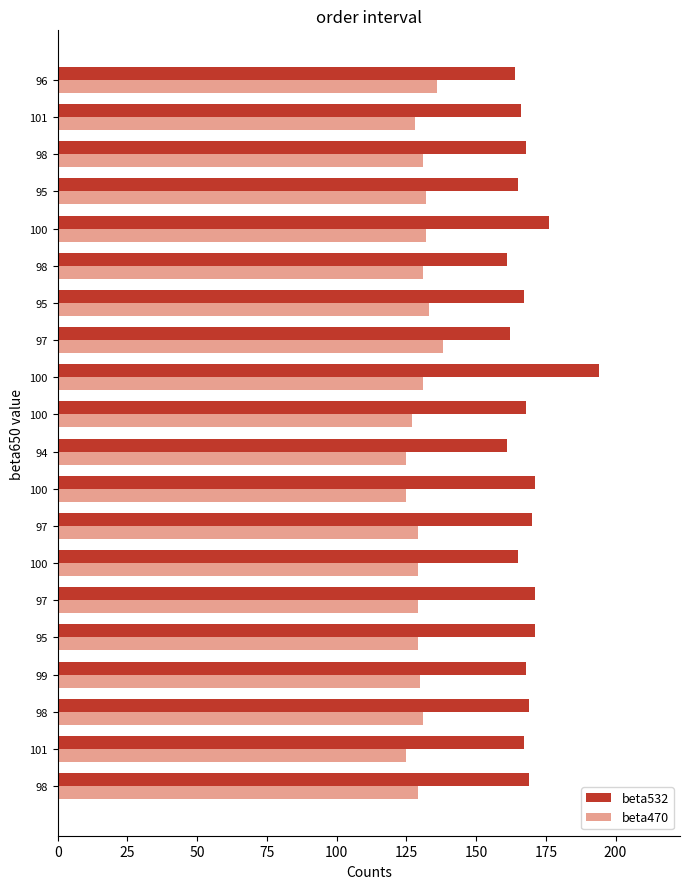

Which series has the largest range (max minus min)?

beta532